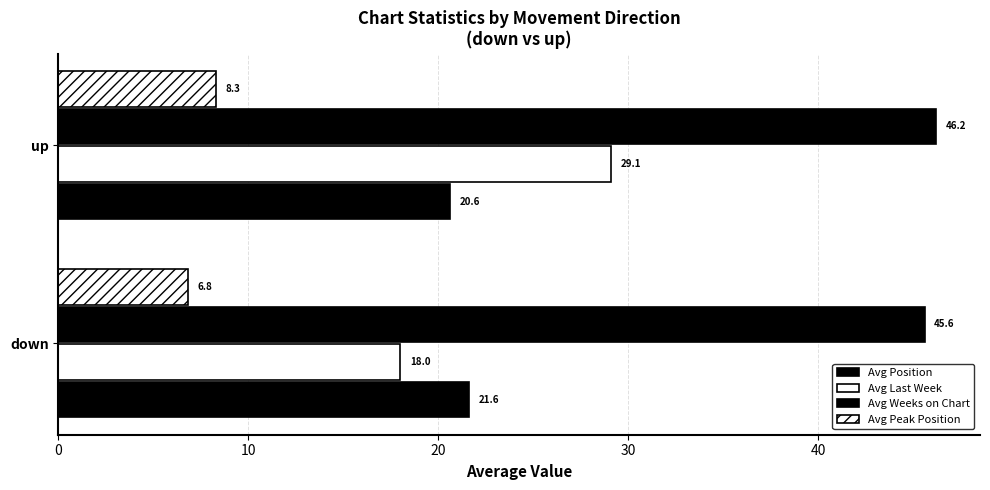

How many distinct data groups are displayed?

4